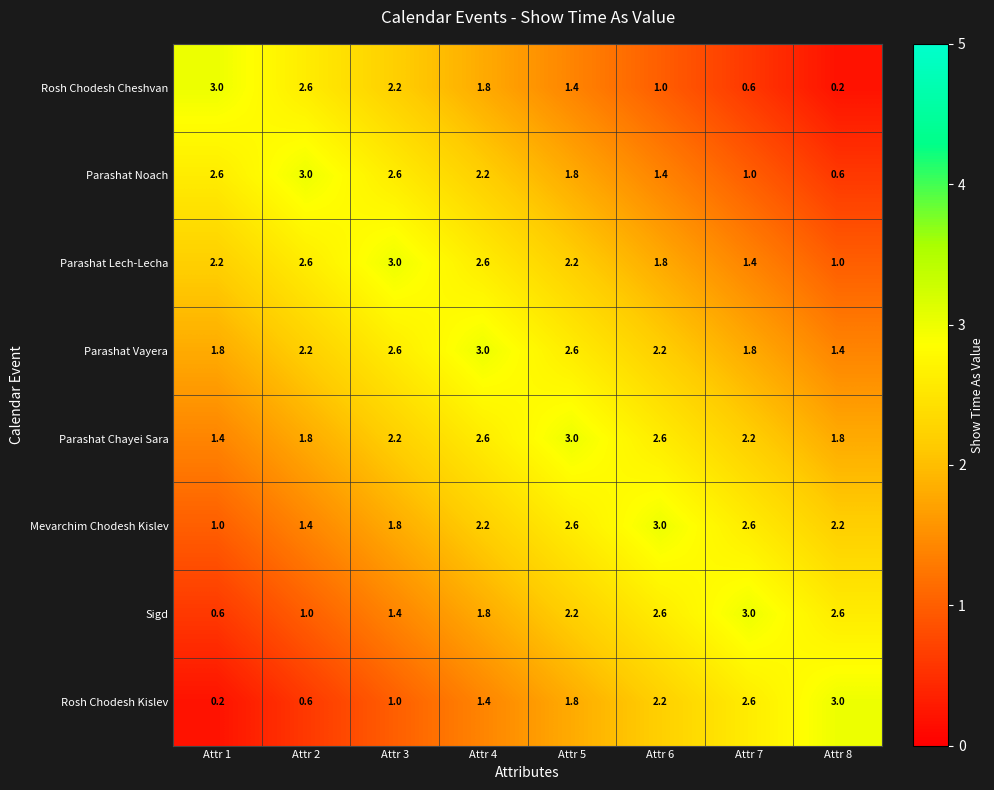

At which label is Rosh Chodesh Kislev closest to 1?

Attr 3